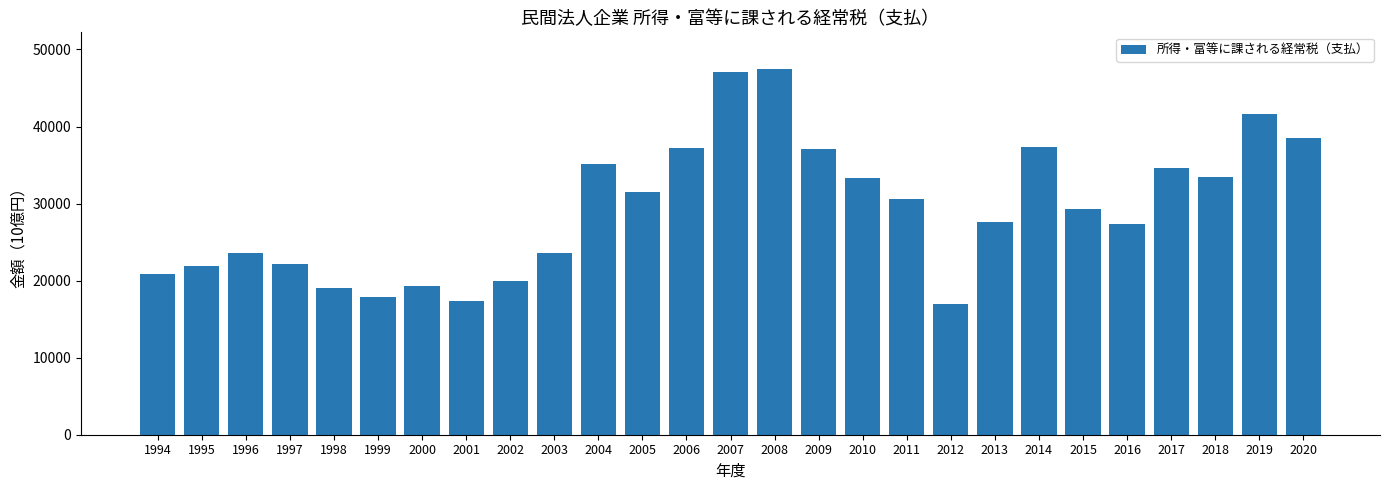

What is the minimum value shown in the chart?

16906.5